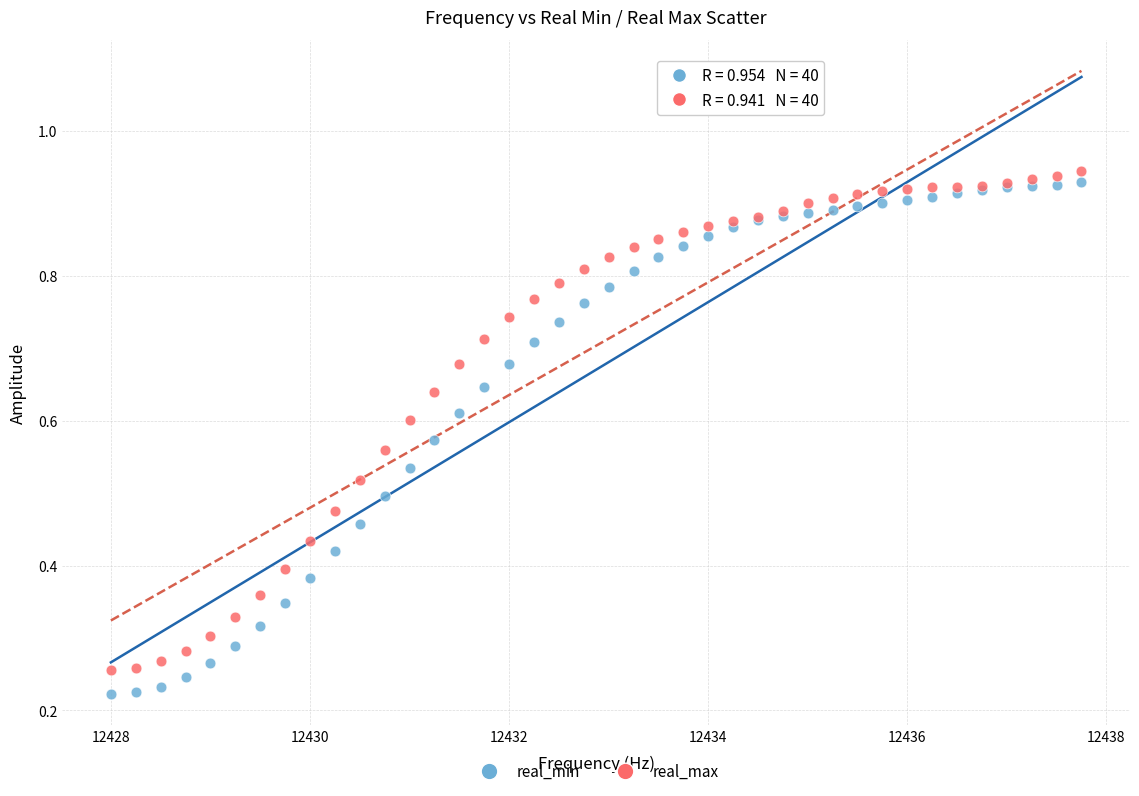

Which series has the widest spread of Y values?

real_min